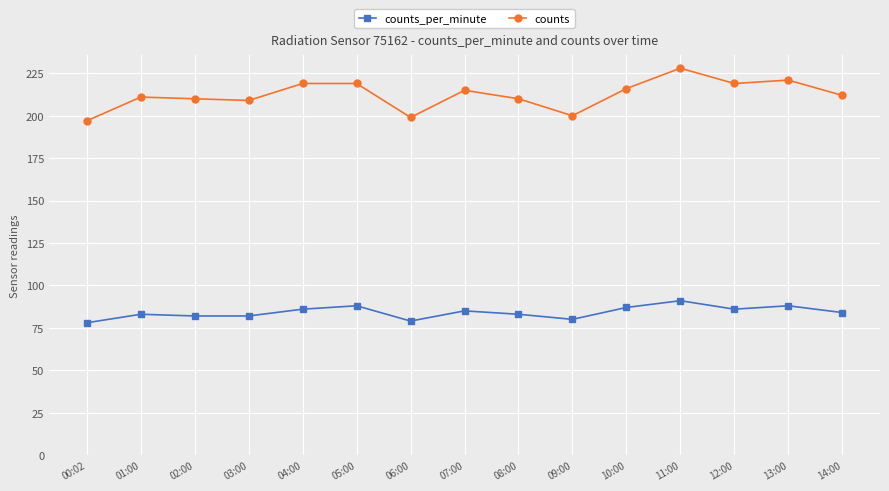

The counts series shows 210 at 08:00. True or false?

True